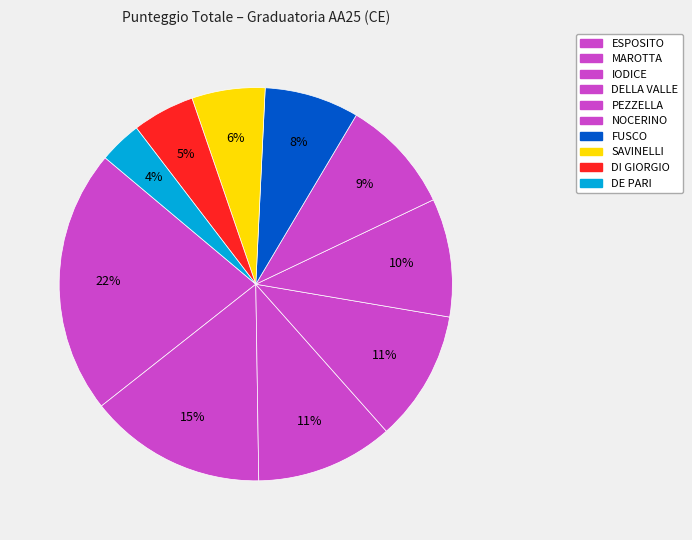

Count the number of slices in the pie.

10